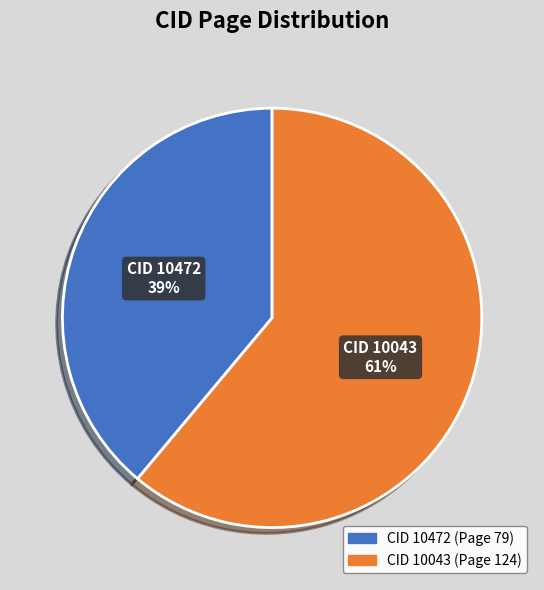

To the nearest percent, what is the difference between the largest and smallest slice percentages?

22%